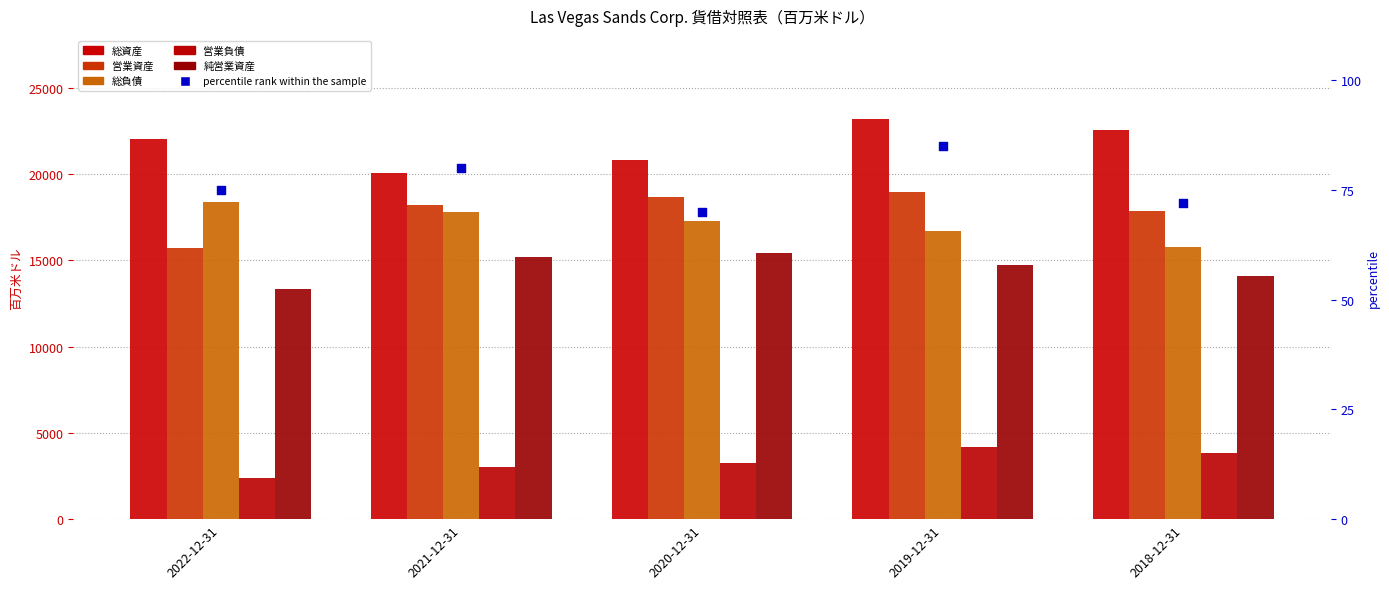

Which series has the largest total across all categories?

総資産